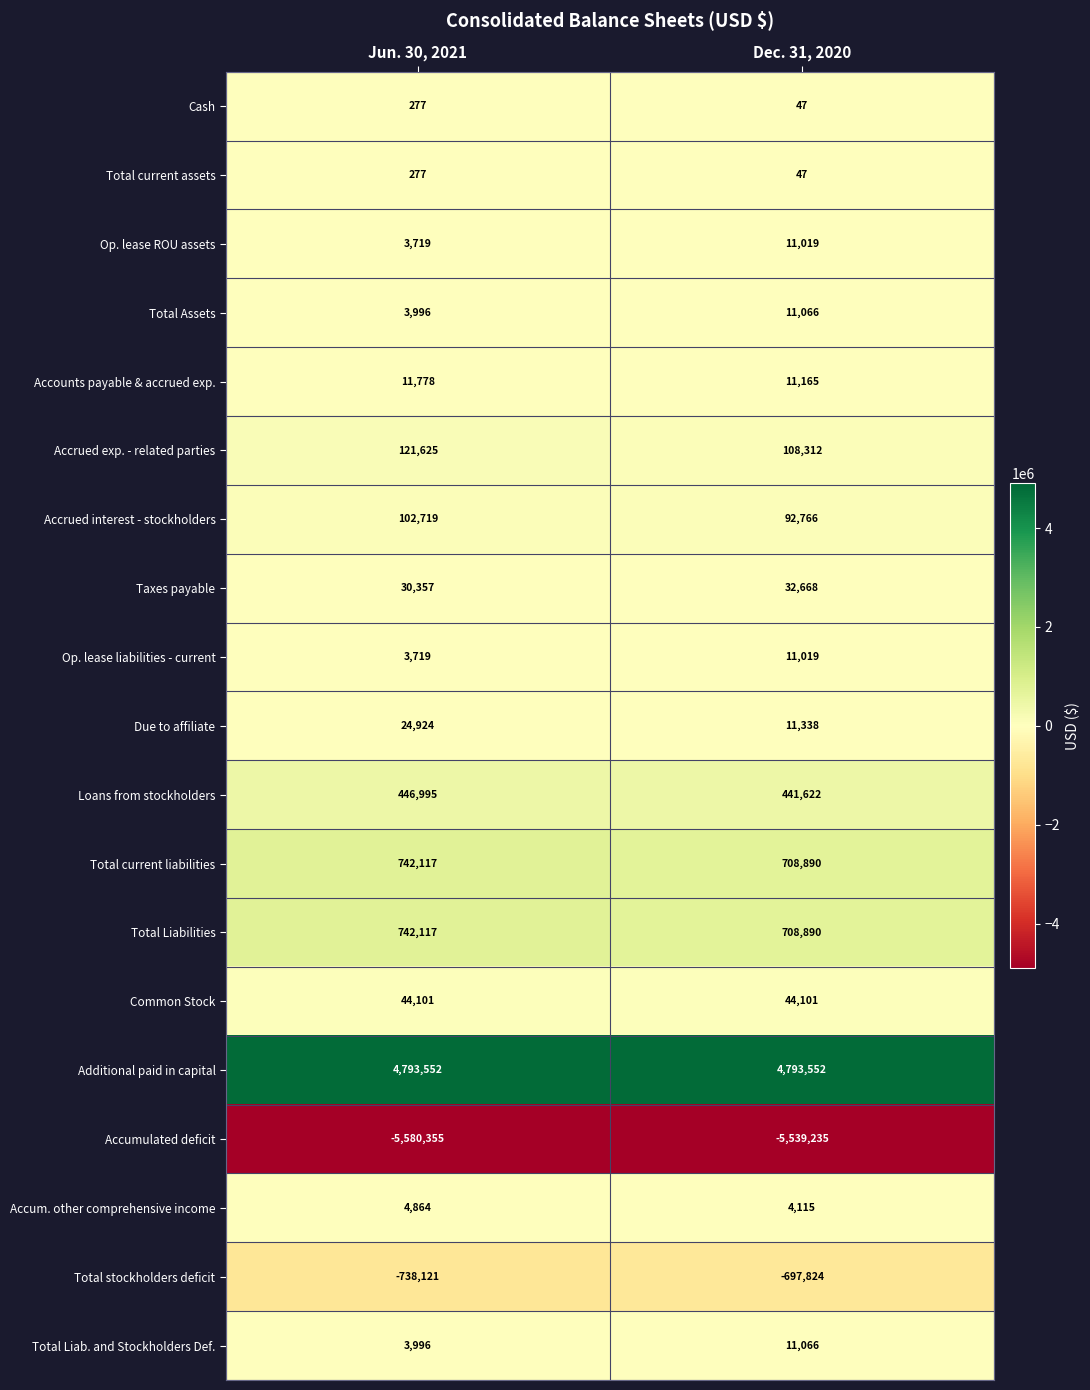

Count the number of data series in this chart.

19